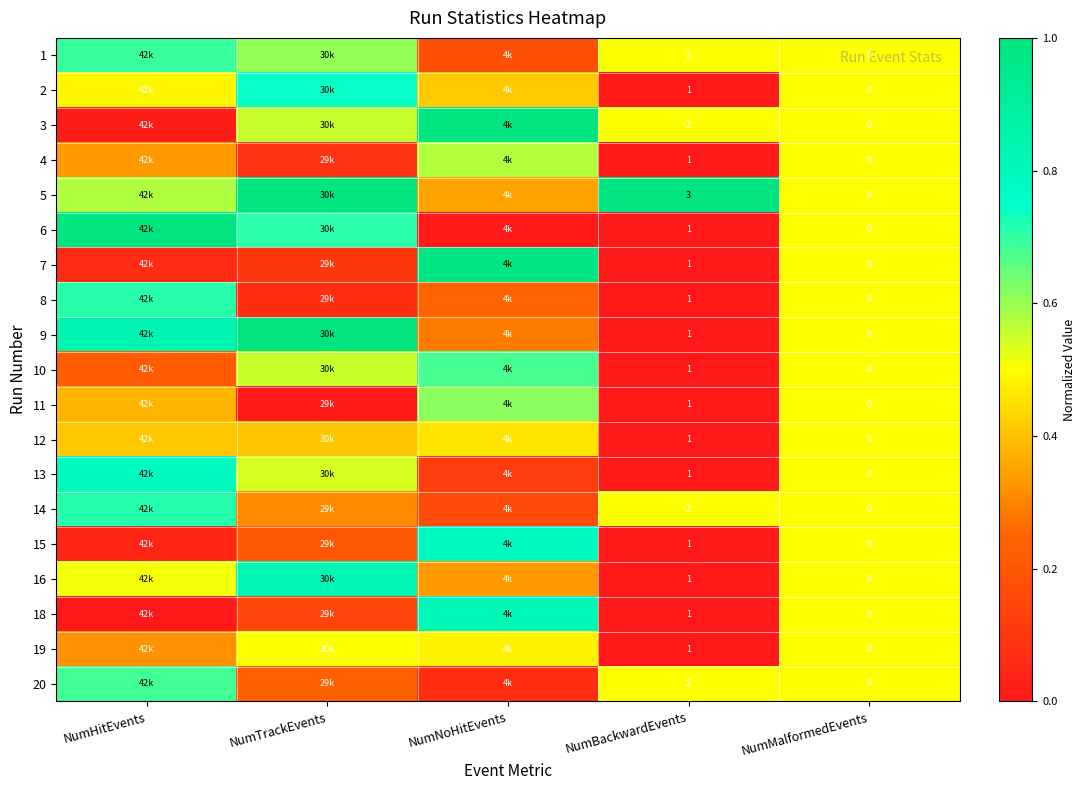

Is the value of 3 at NumBackwardEvents greater than the value of 18 at NumBackwardEvents?

Yes